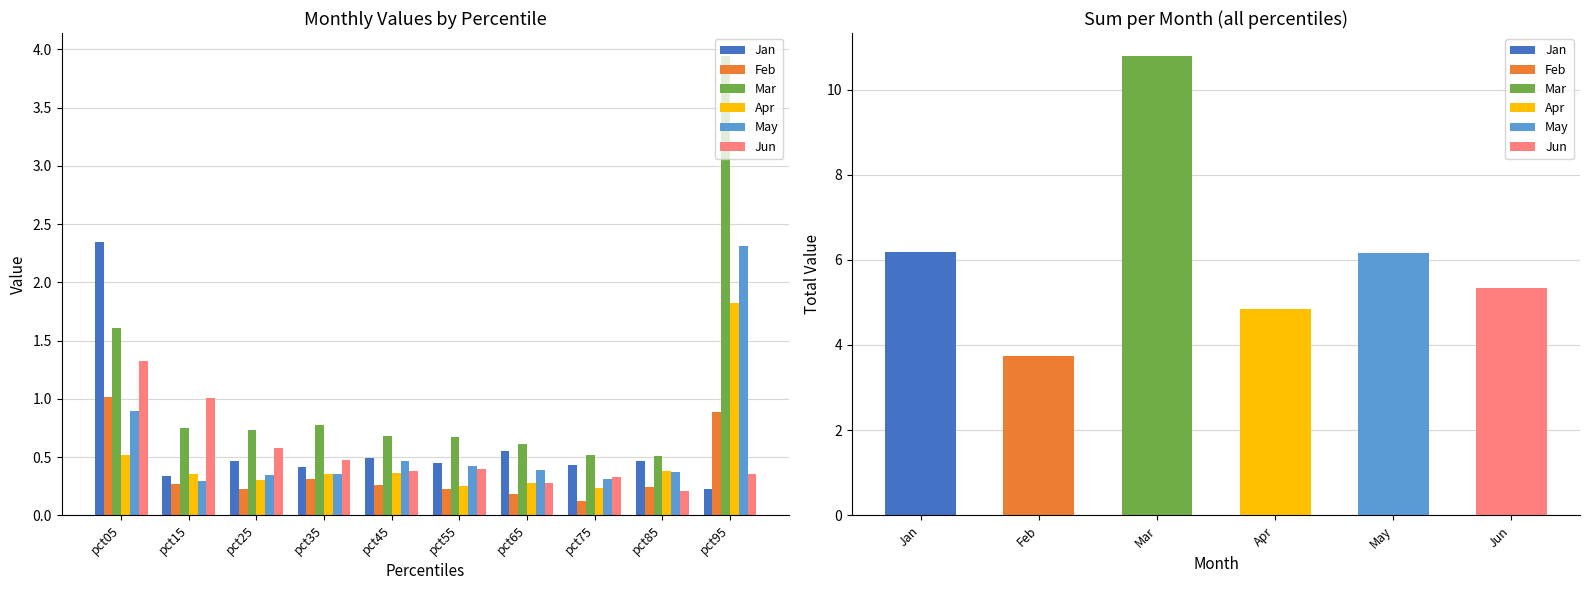

Is it true that Jan equals 2.3 at pct05?

True